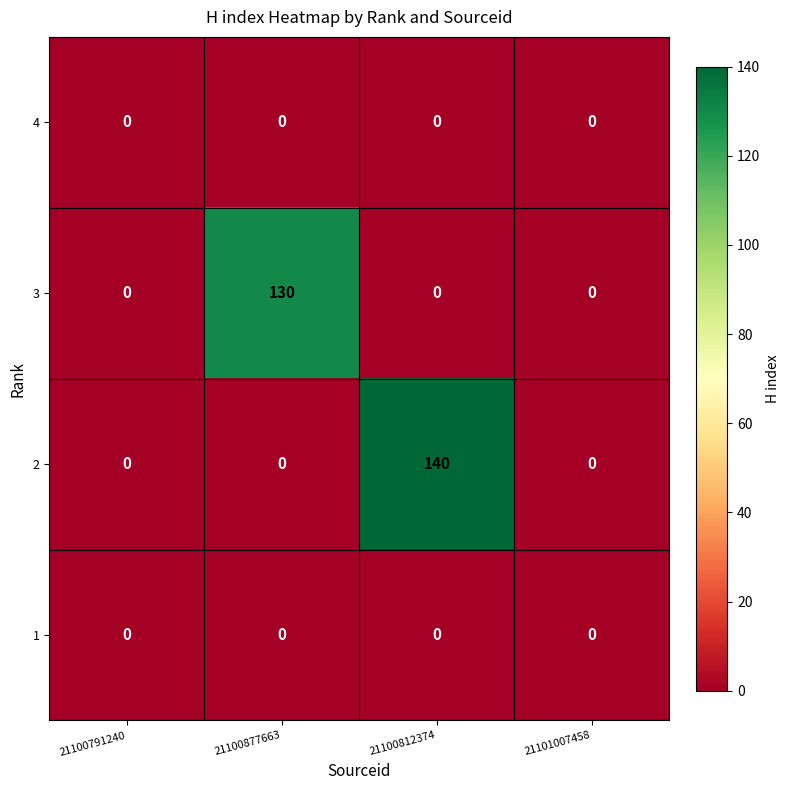

Reading left to right, what are all the values shown in this chart?

4: 21100791240=0	21100877663=0	21100812374=0	21101007458=0
3: 21100791240=0	21100877663=130	21100812374=0	21101007458=0
2: 21100791240=0	21100877663=0	21100812374=140	21101007458=0
1: 21100791240=0	21100877663=0	21100812374=0	21101007458=0